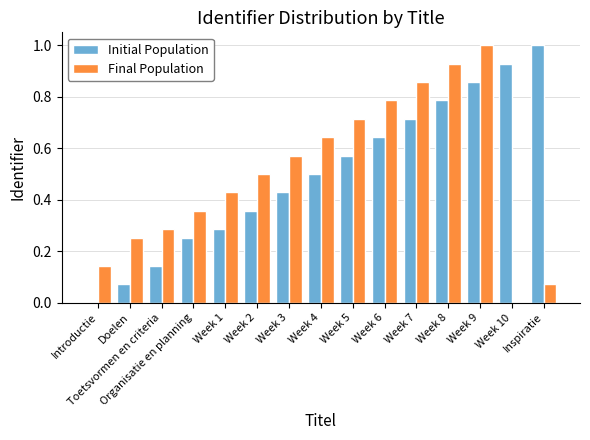

What is the average value of the Final Population series?

0.5